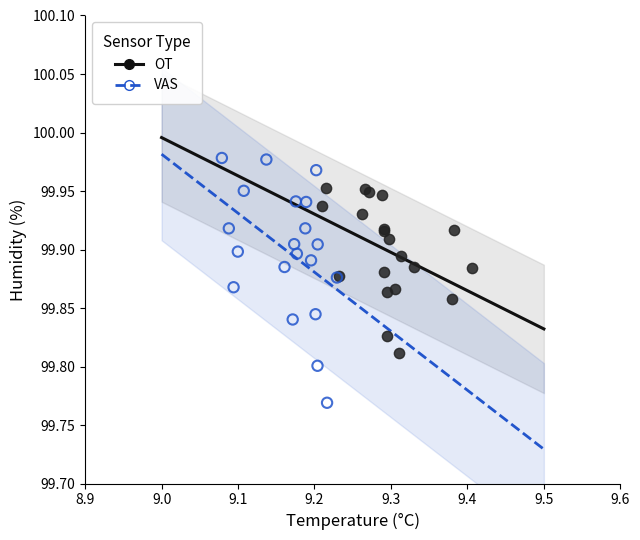

Which series contains the lowest Y value?

VAS